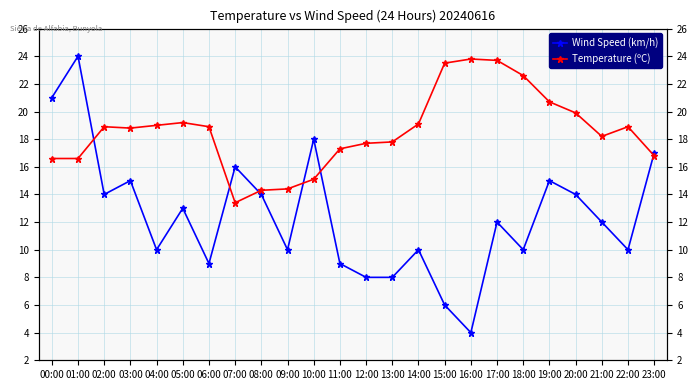

At which category does Wind Speed (km/h) reach its first local peak?

01:00